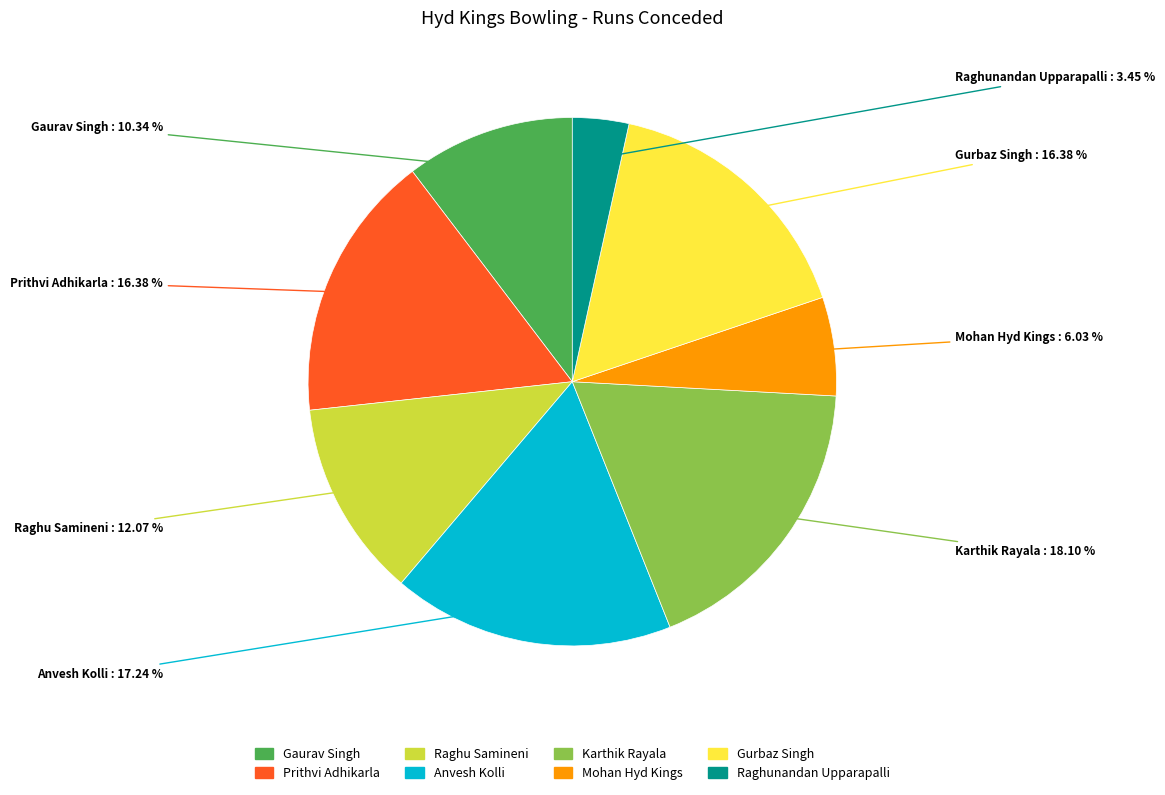

Does any single category account for the majority?

No